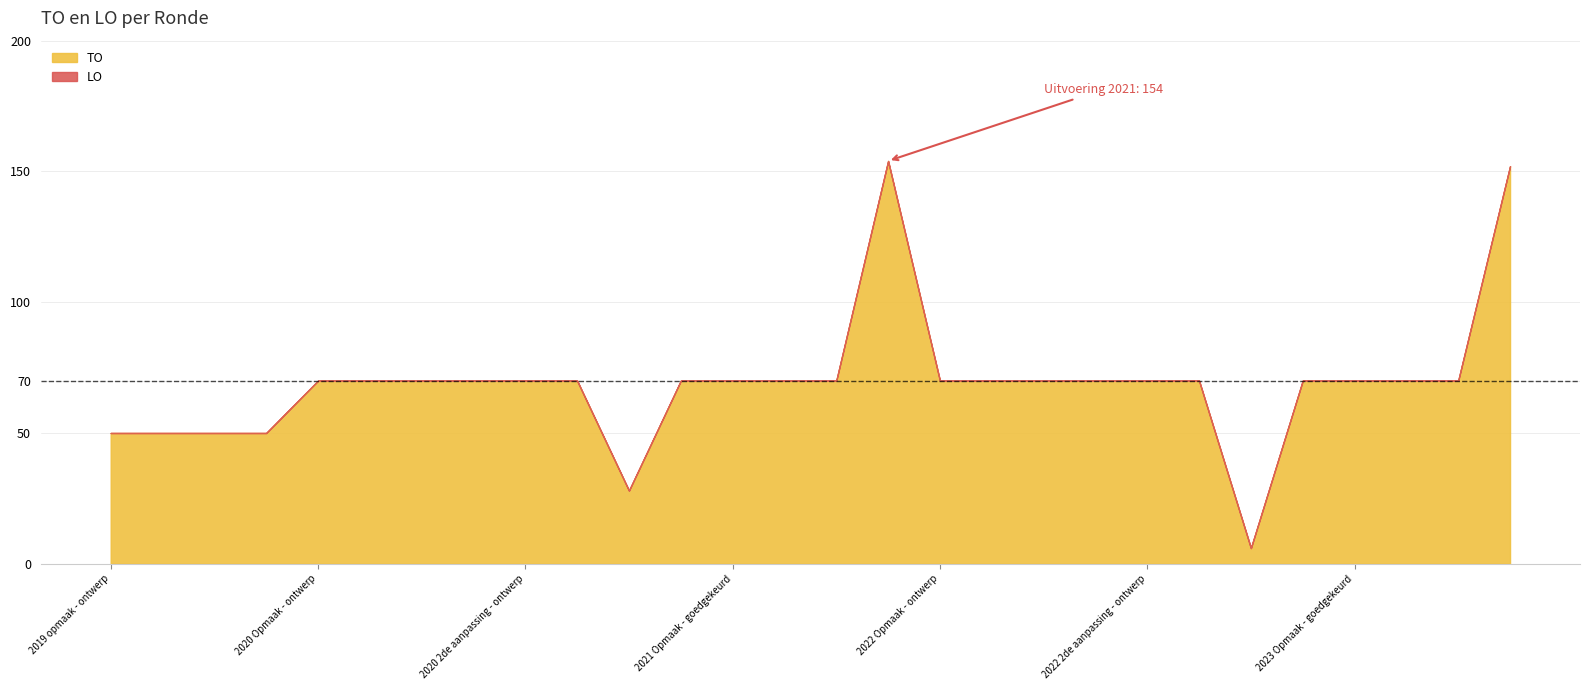

Where is the first local maximum for TO?

2021 uitvoering